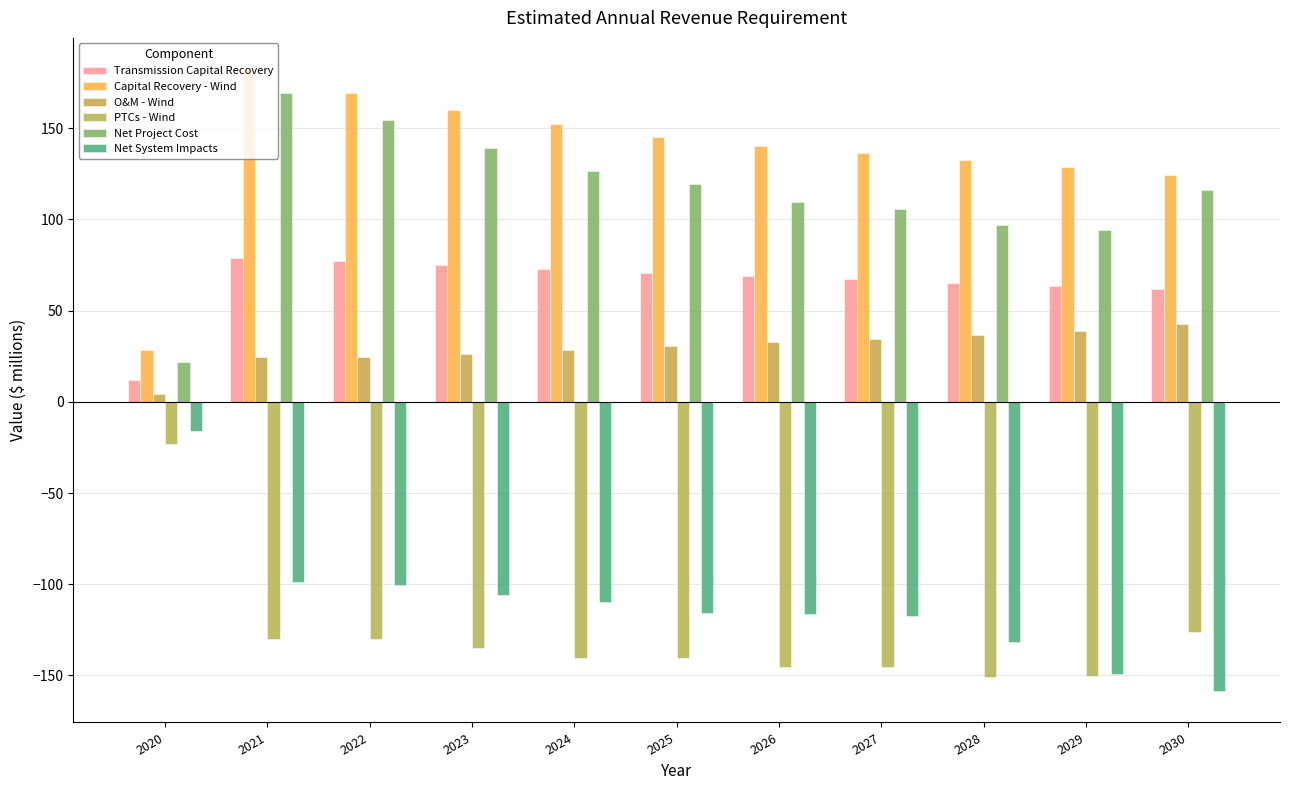

What is the total value across all series at 2026?

89.4